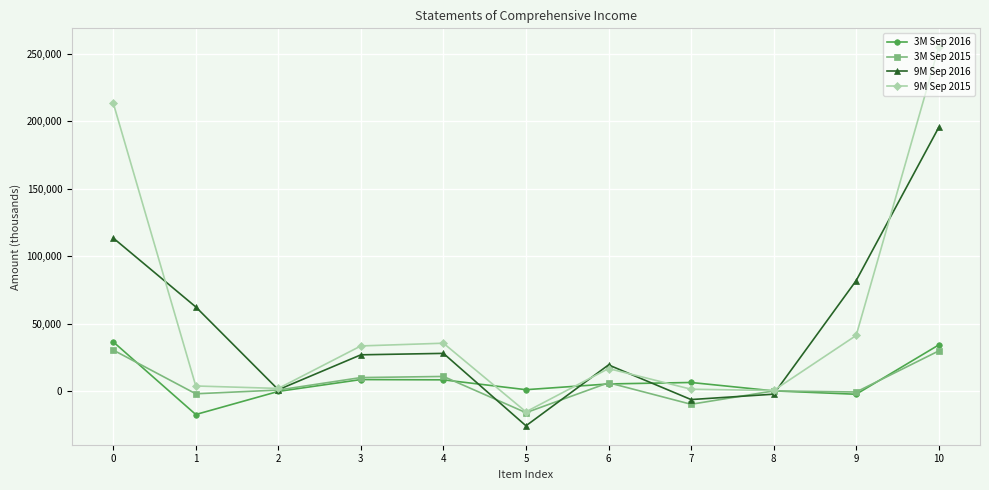

Is the value of 9M Sep 2016 at 3 greater than the value of 9M Sep 2015 at 4?

No